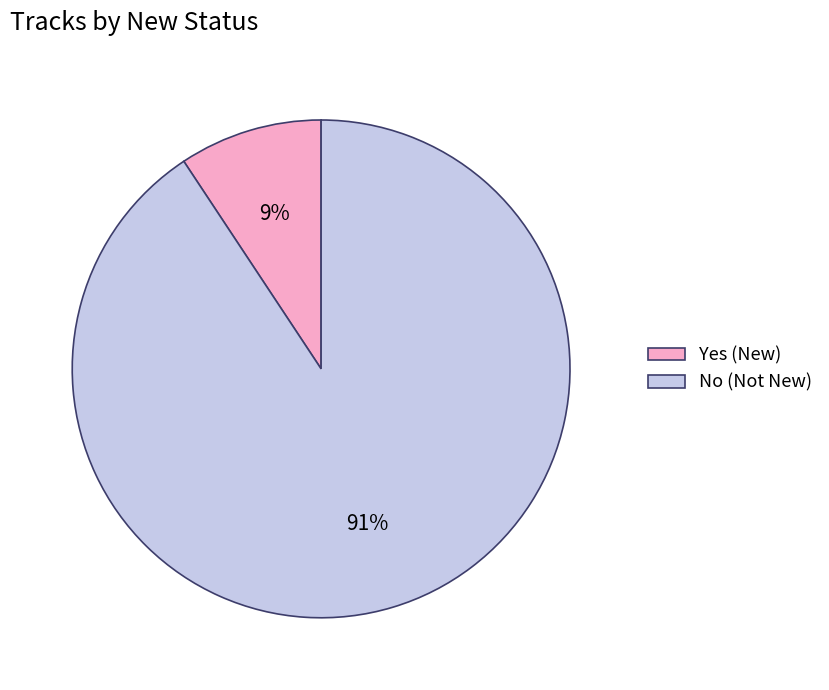

To the nearest percent, what is the average slice percentage?

50%